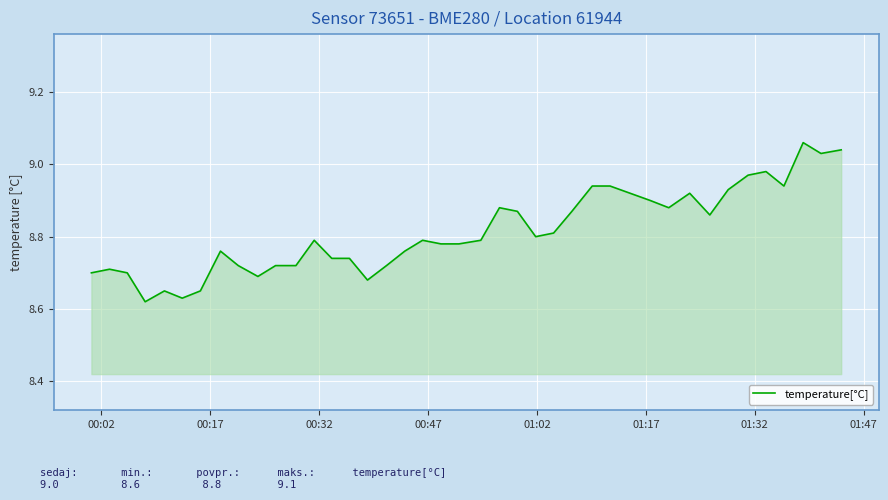

What is the difference between the maximum and minimum values?

0.4